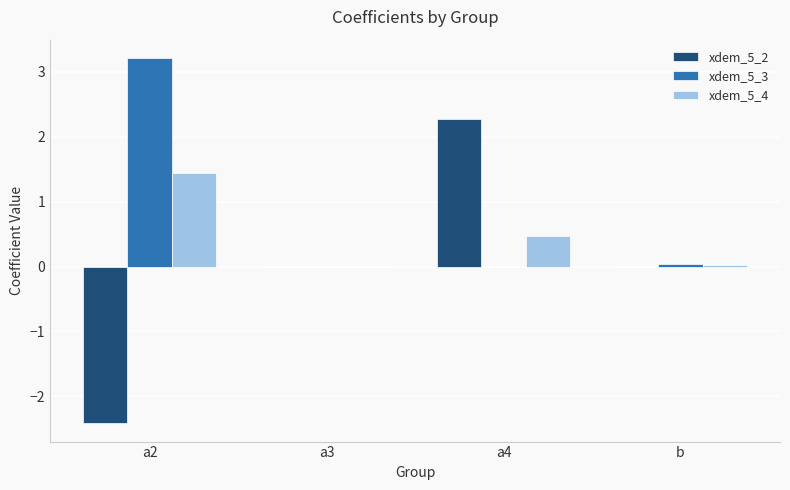

Count the number of categories in the chart.

4